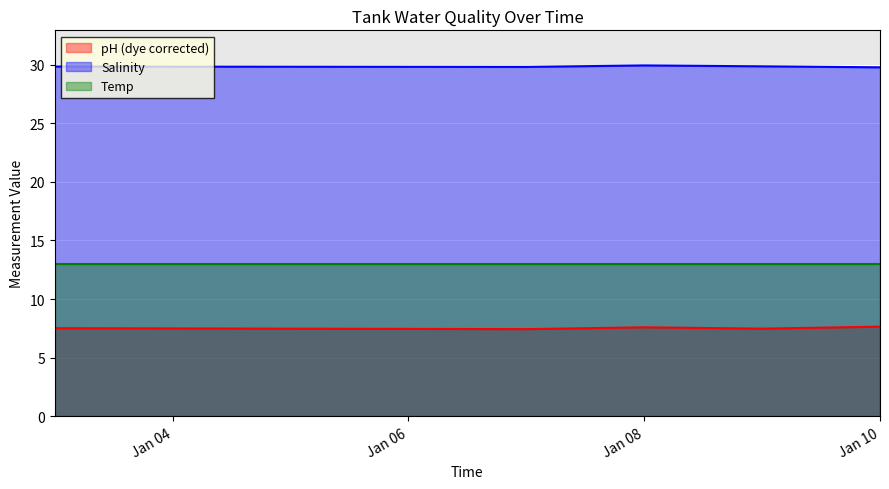

What is the difference between the highest and lowest values at Jan 08?

22.3